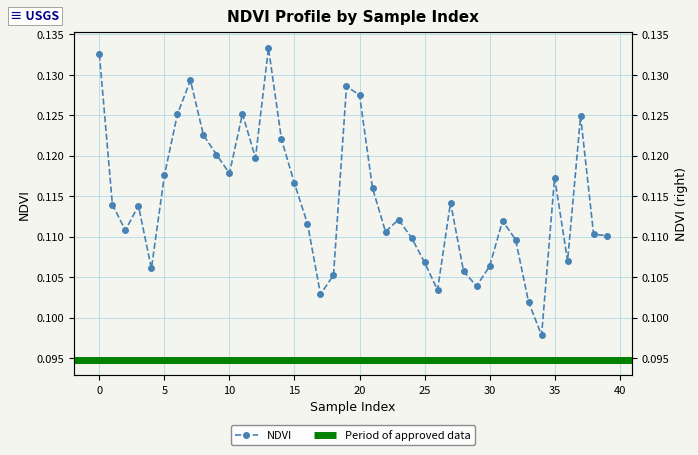

The chart shows a value of 0.2 at 28. True or false?

False